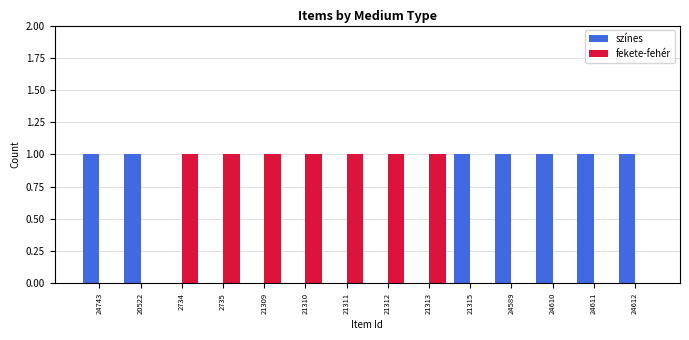

The fekete-fehér series shows -1 at 20522. True or false?

False